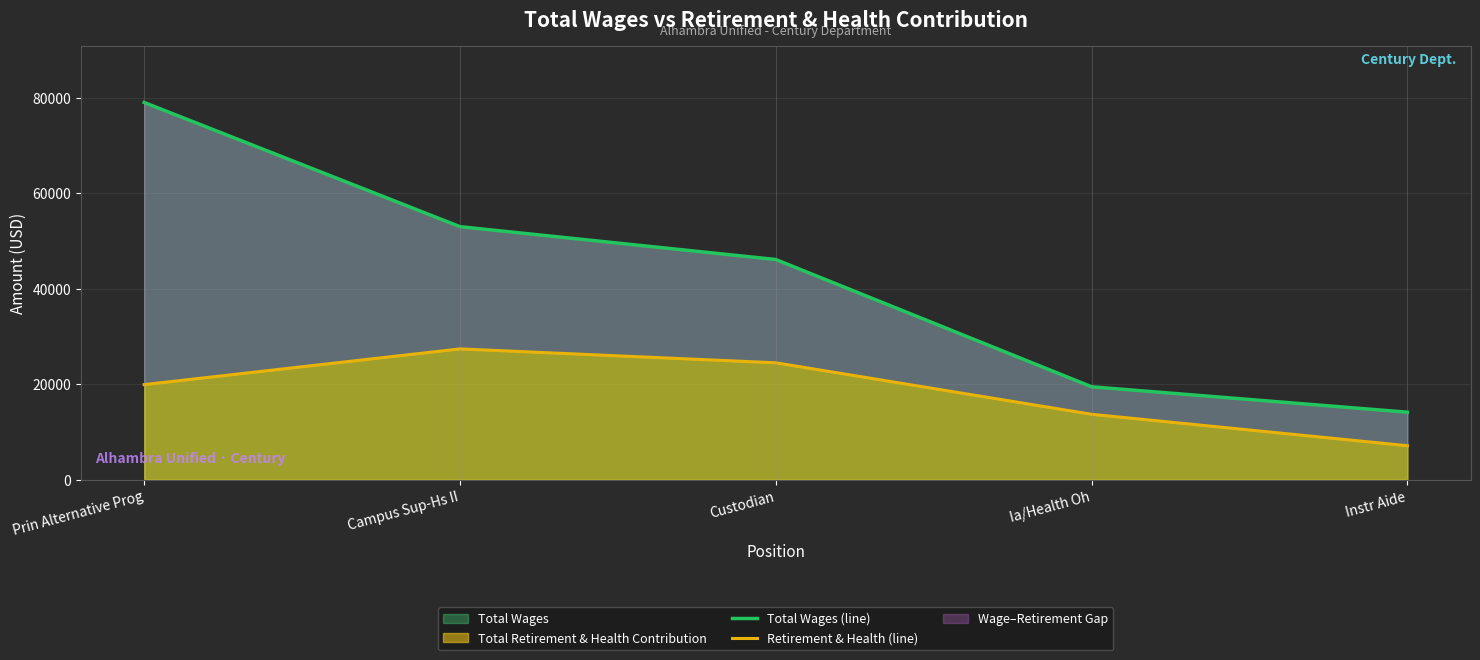

True or false: Retirement & Health (line) has a value of 7125 at Instr Aide.

True